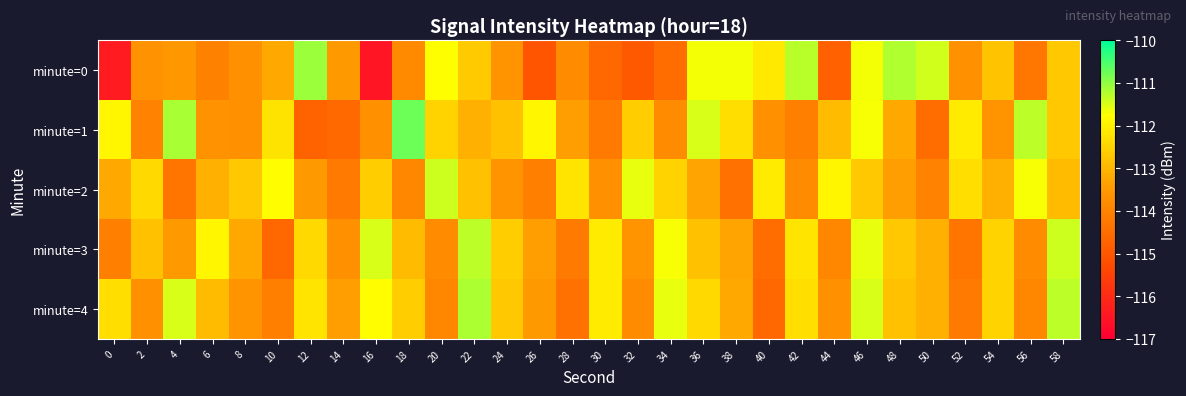

Which series has the widest spread of values?

minute=0